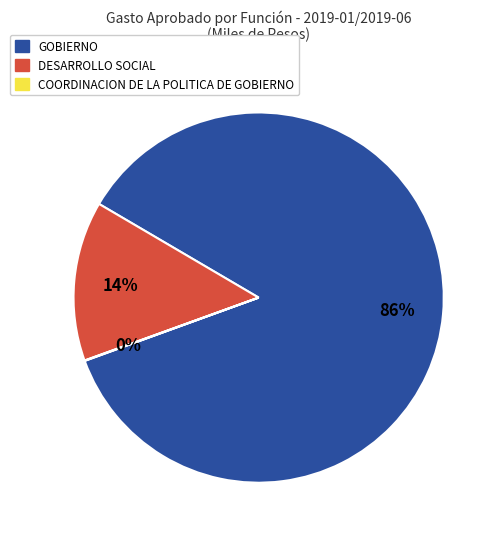

Is there a majority slice in this chart?

Yes